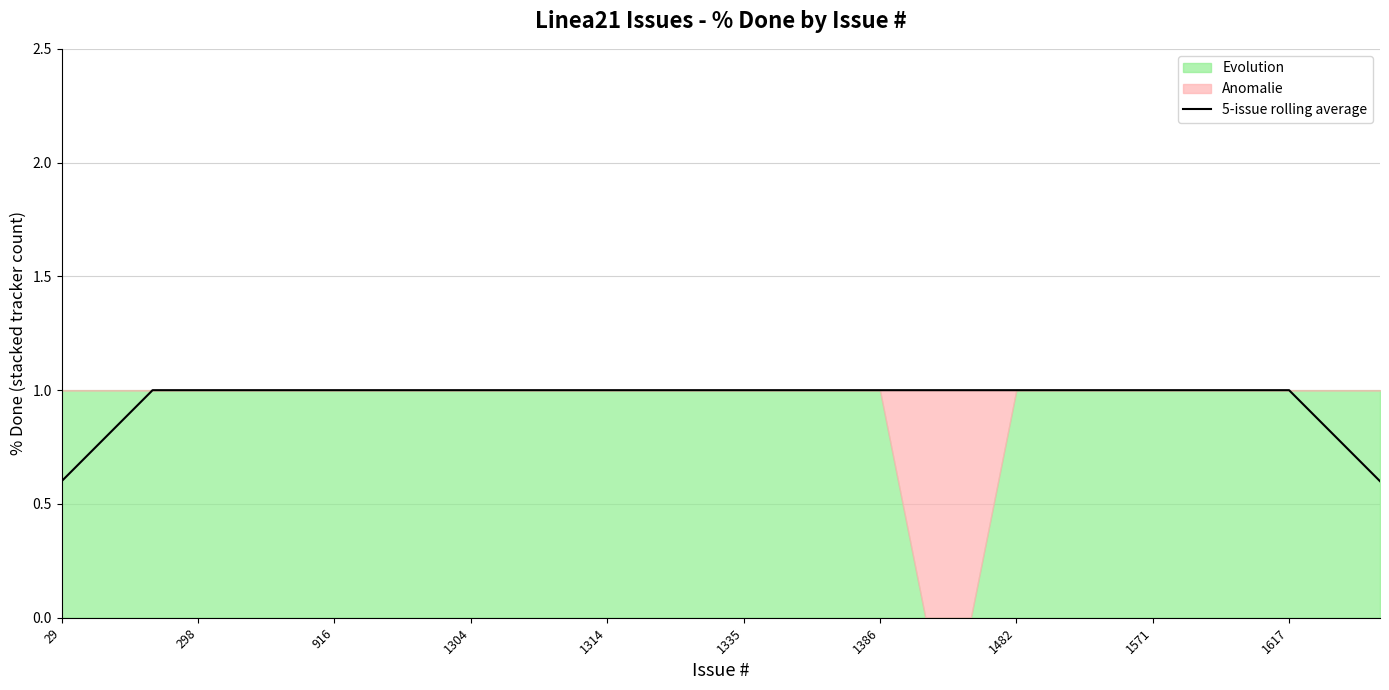

What is the highest value of the 5-issue rolling average series?

1.0